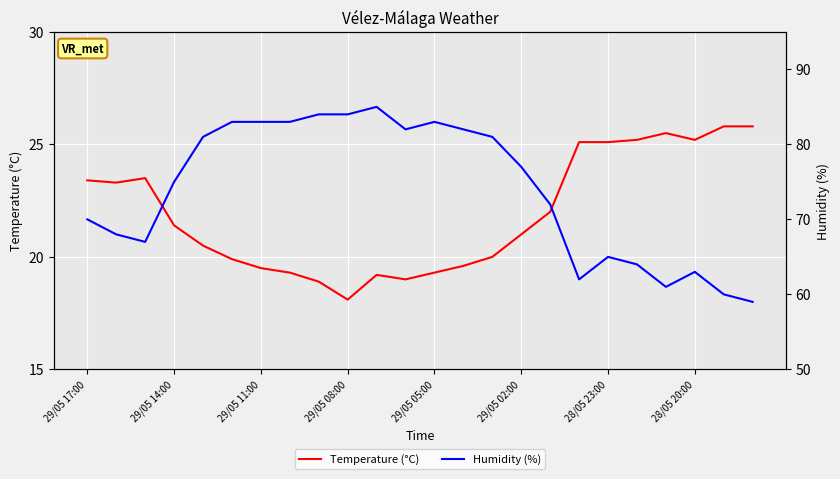

Rank the series by their average value, from highest to lowest.

Humidity (%), Temperature (°C)